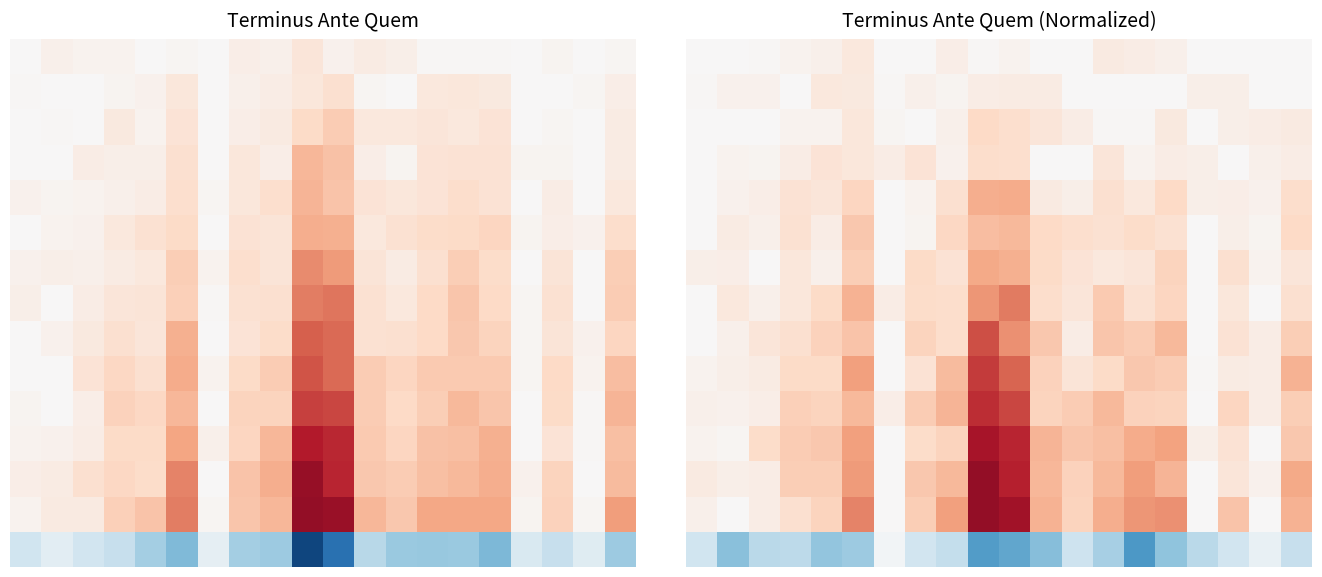

At which category is the sum across all series the highest?

9